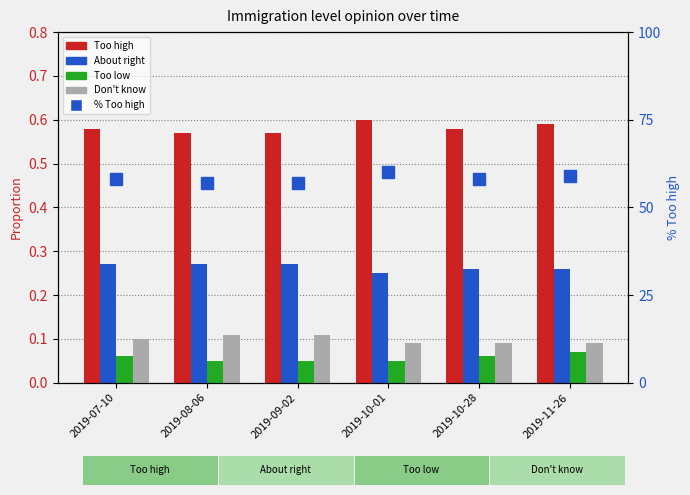

At which category is the sum across all series the highest?

2019-10-01